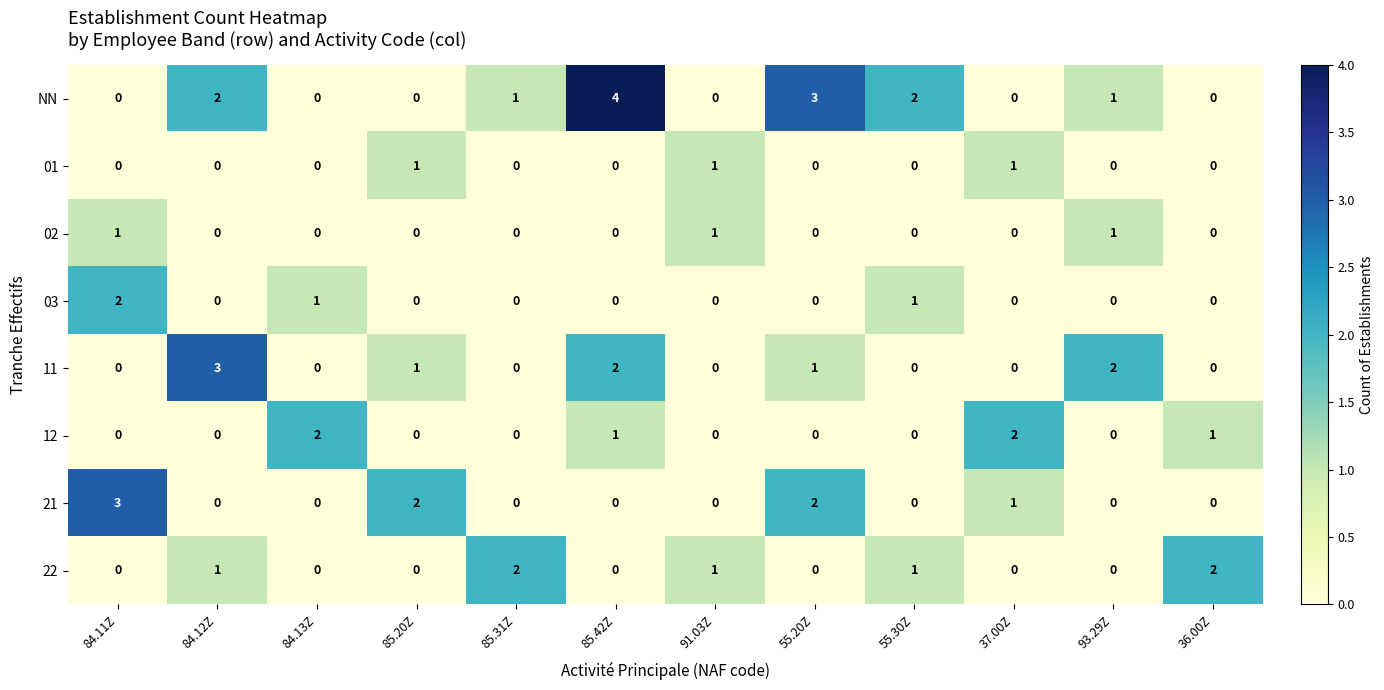

What is the maximum value for NN?

4